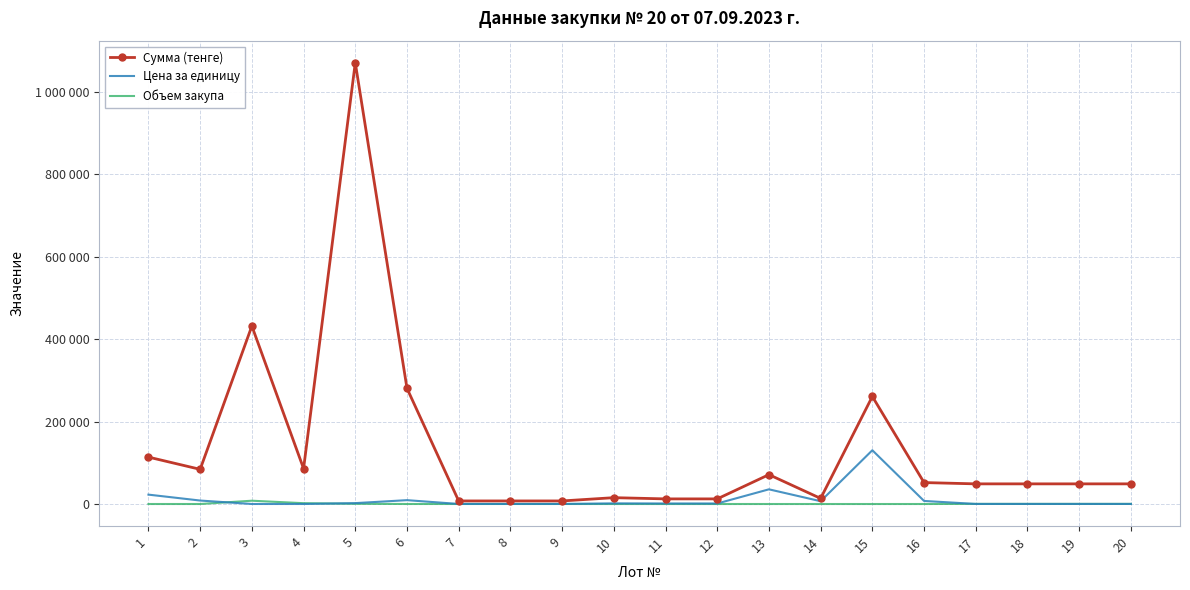

Where does the Объем закупа series first go above 50?

3